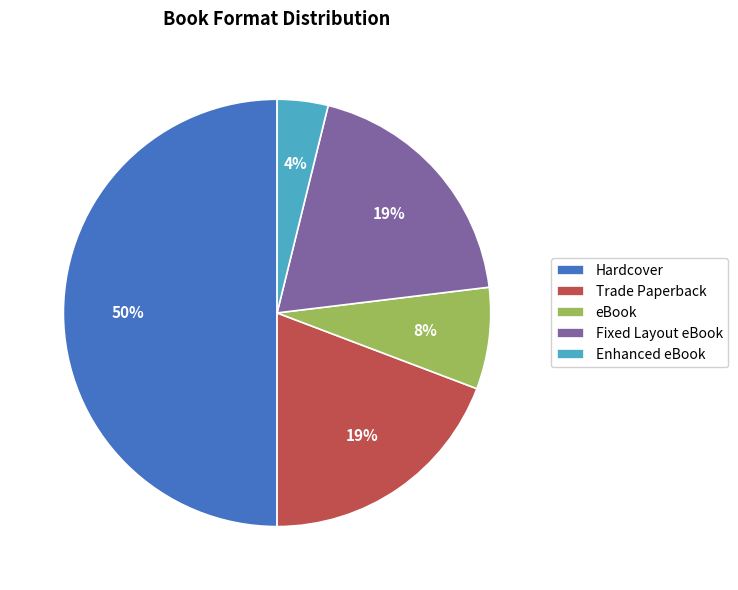

The Enhanced eBook slice represents 4% of the pie. True or false?

True